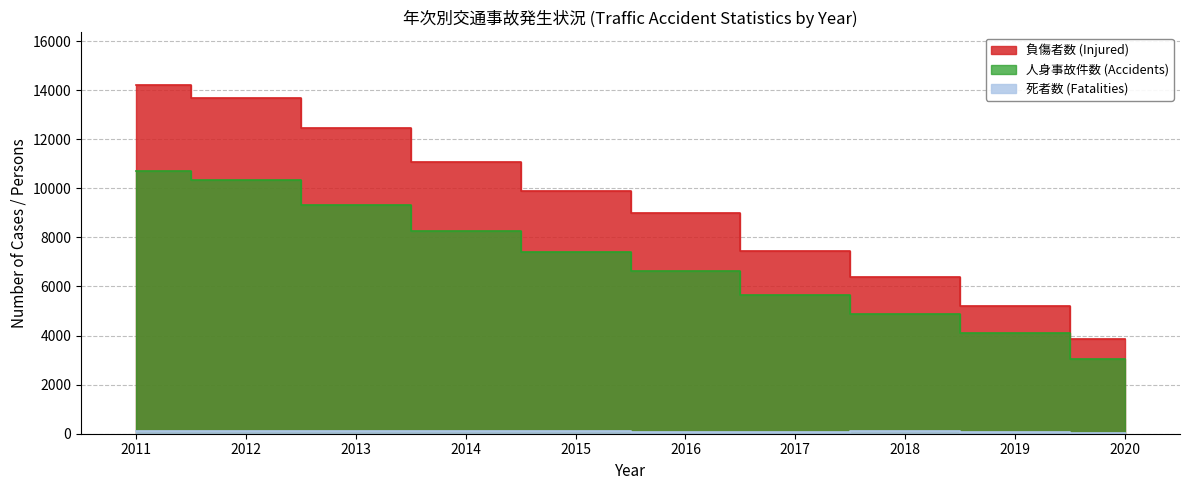

Is it true that 死者数 (Fatalities) equals 102 at 2011?

True